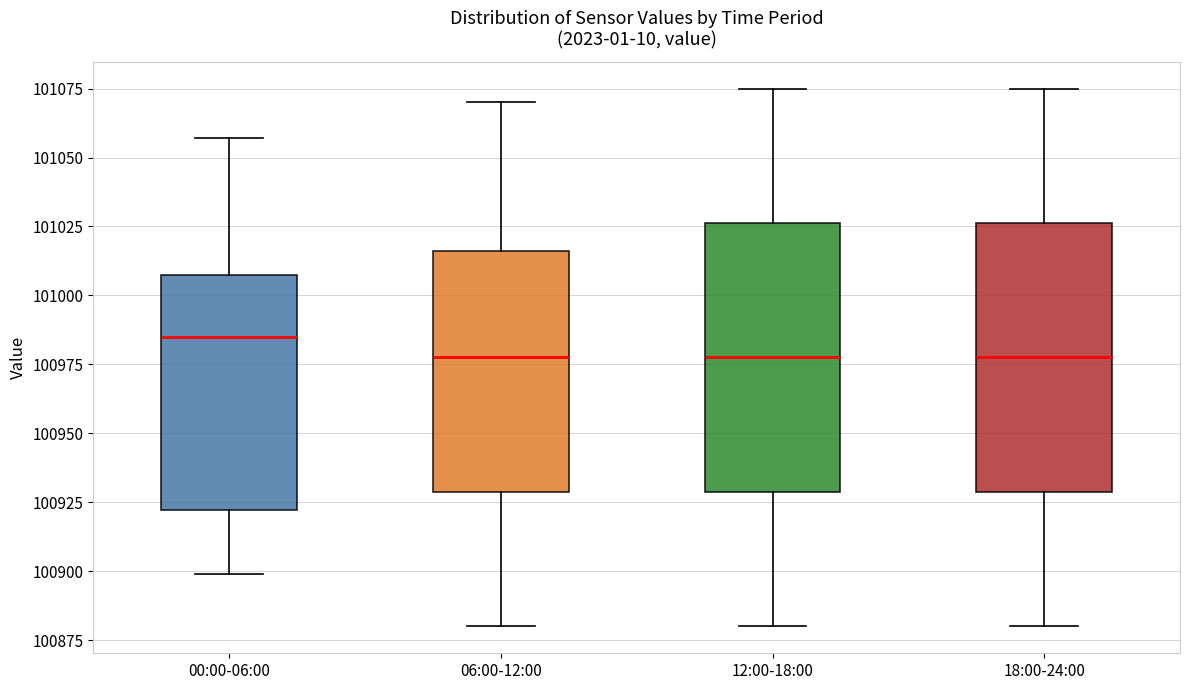

Reading left to right, transcribe this box plot: for each box, give where its median line is, the range the box spans, and where its two whiskers end, as read against the y-axis. The values are not printed on the chart, so give them approximately, as read against the axis.

00:00-06:00: median 100985, box 100920 to 101005, whiskers 100900 to 101055
06:00-12:00: median 100980, box 100930 to 101015, whiskers 100880 to 101070
12:00-18:00: median 100980, box 100930 to 101025, whiskers 100880 to 101075
18:00-24:00: median 100980, box 100930 to 101025, whiskers 100880 to 101075